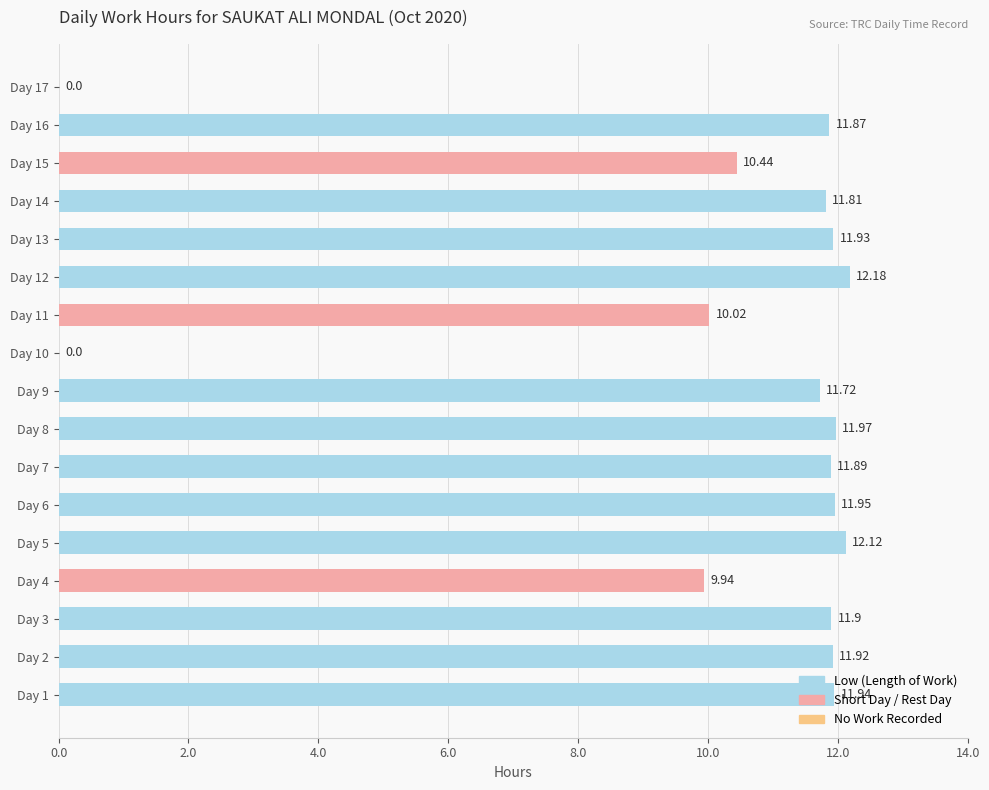

Are the bars horizontal?

Yes